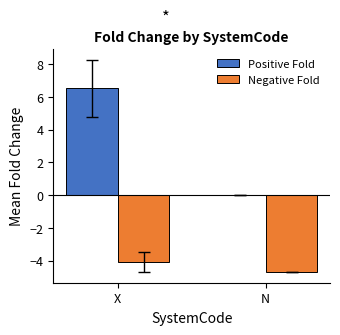

True or false: Positive Fold has a value of 0.0 at N.

True